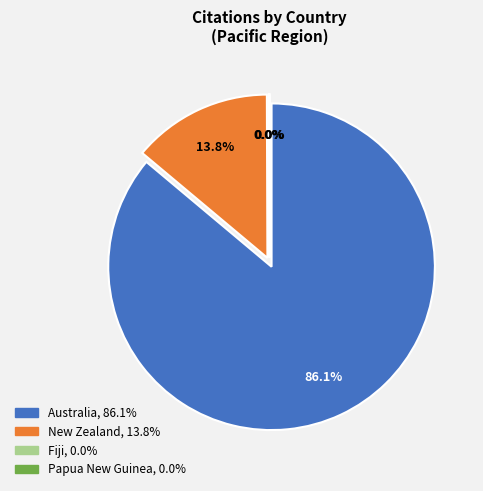

Is it true that Papua New Guinea is 14% of the pie?

False